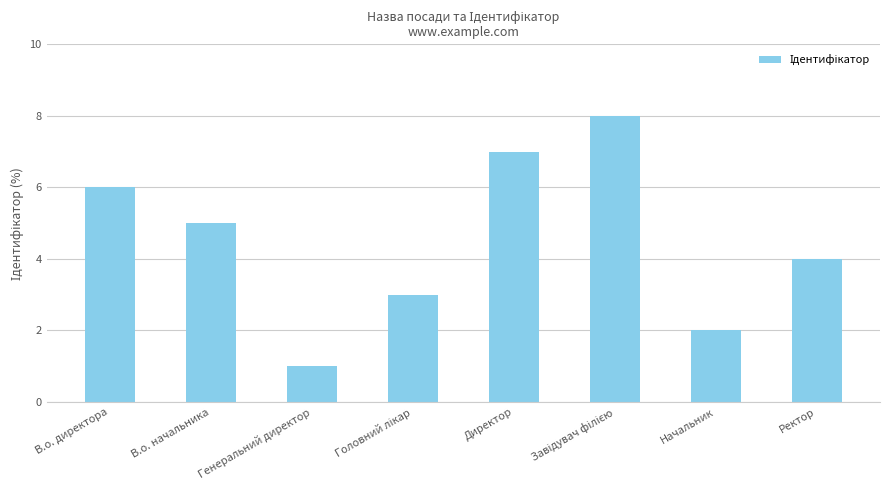

True or false: the data shows 1 at Начальник.

False